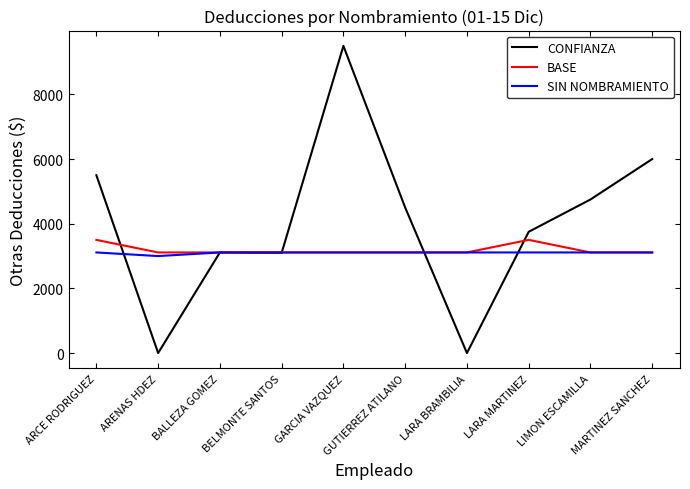

What are all the series names shown in the legend?

CONFIANZA, BASE, SIN NOMBRAMIENTO